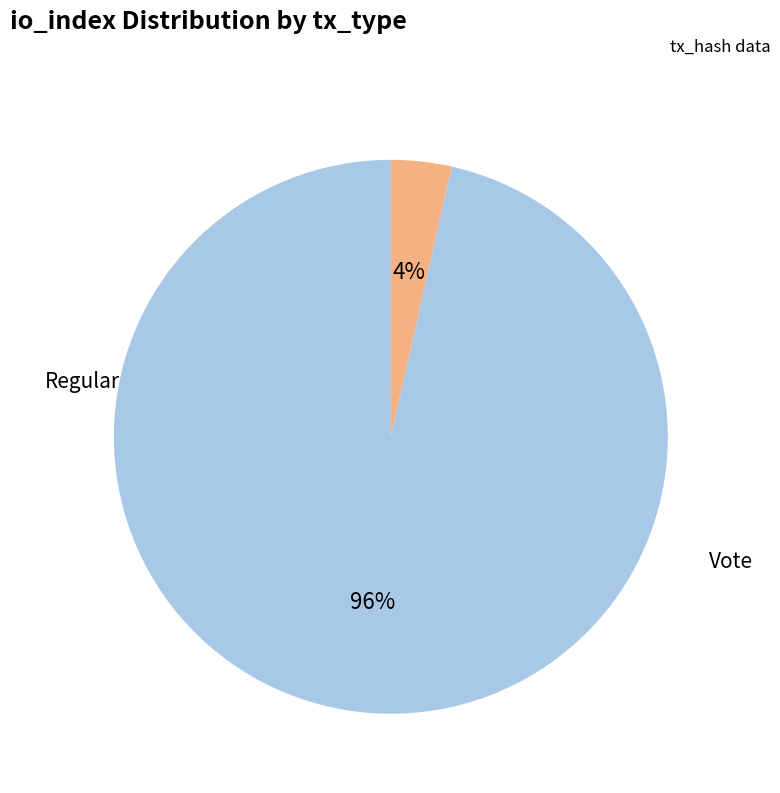

Rank the categories by value from highest to lowest.

Regular, Vote